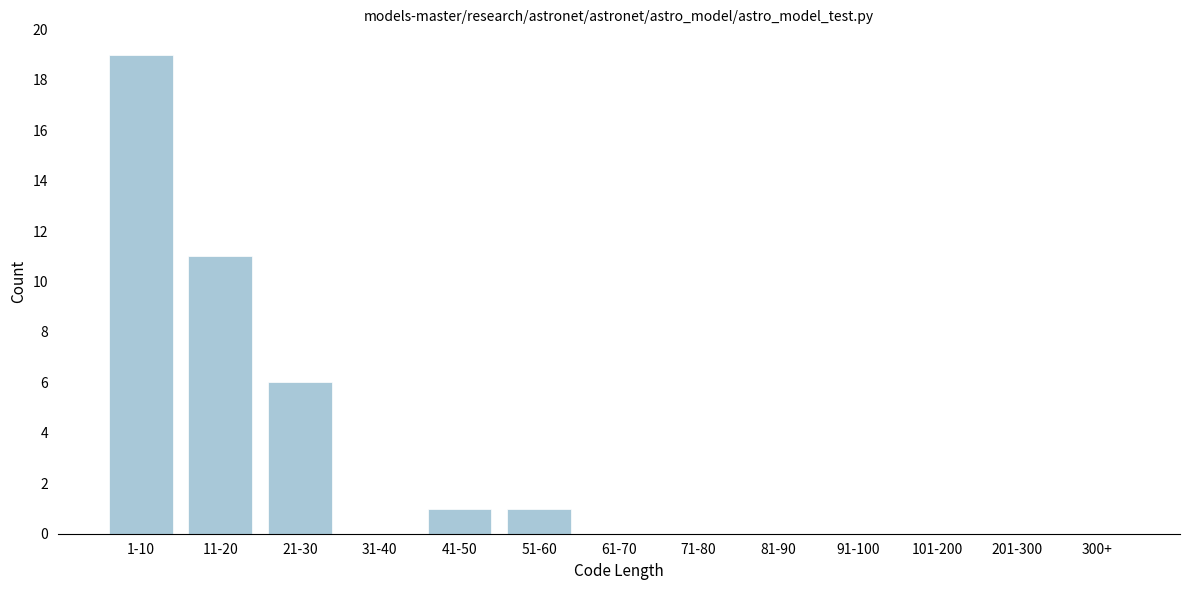

Reading left to right, transcribe all the data shown in this chart.

1-10=19	11-20=11	21-30=6	31-40=0	41-50=1	51-60=1	61-70=0	71-80=0	81-90=0	91-100=0	101-200=0	201-300=0	300+=0